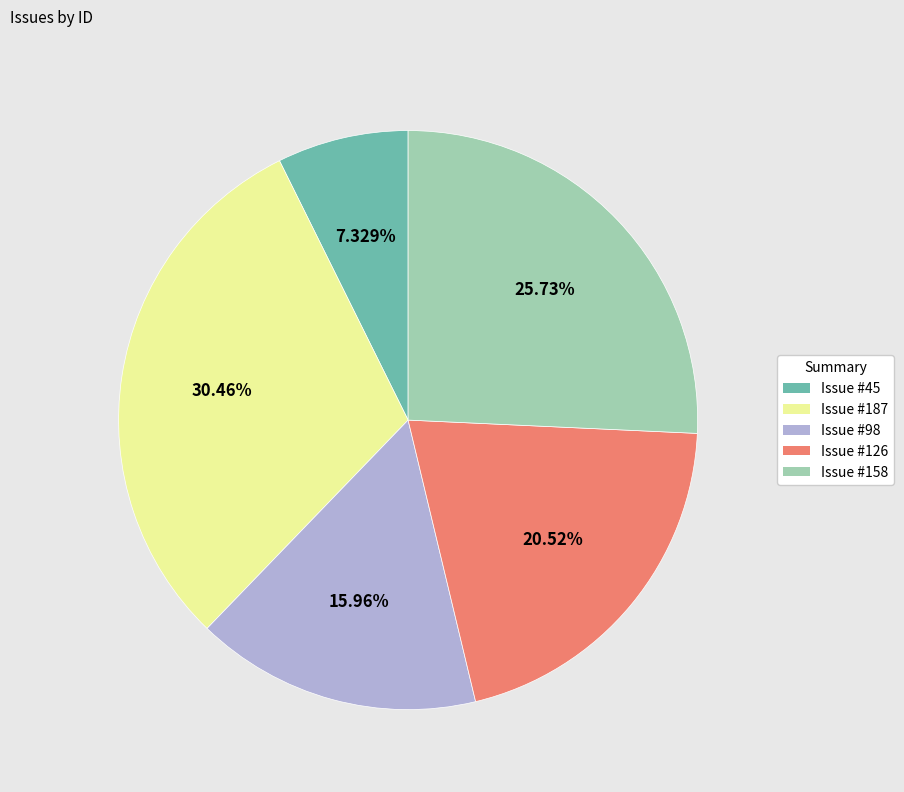

Does Issue #45 account for over 50% of the chart?

No